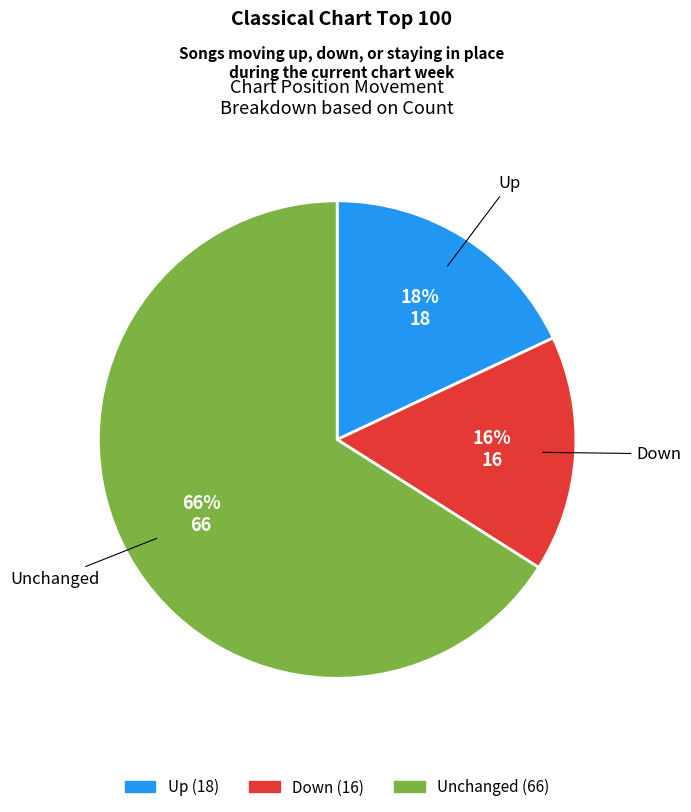

To the nearest percent, what is the difference between the largest and smallest slice percentages?

50%